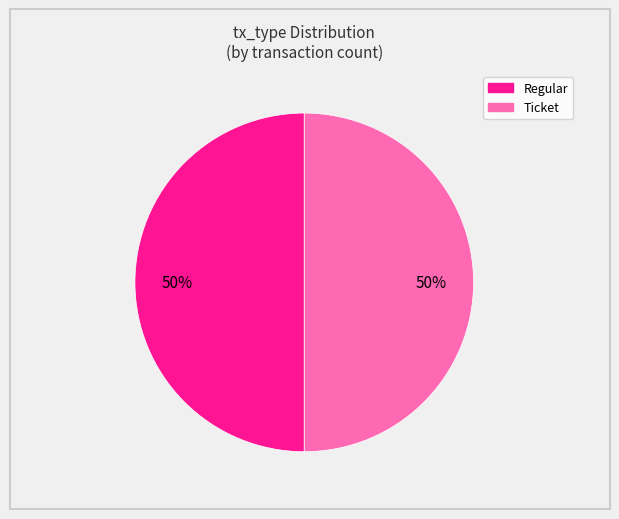

To the nearest percent, what is the difference between the largest and smallest slice percentages?

0%